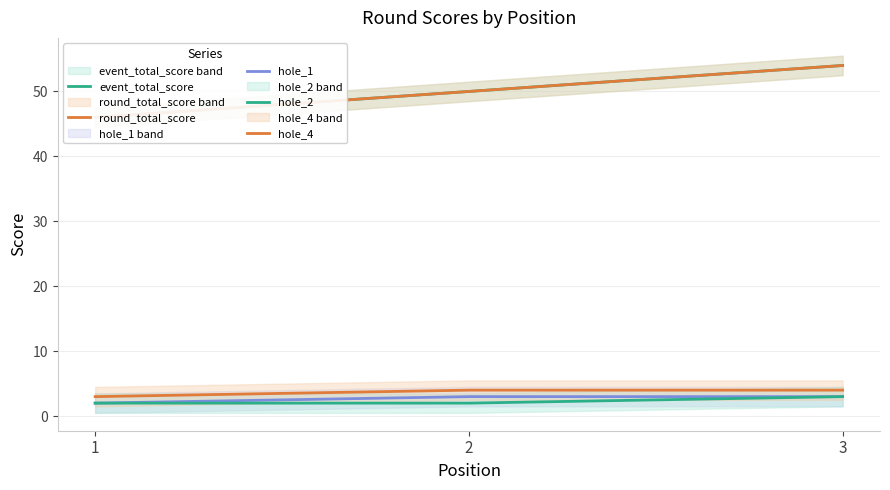

How many lines are shown in the chart?

5